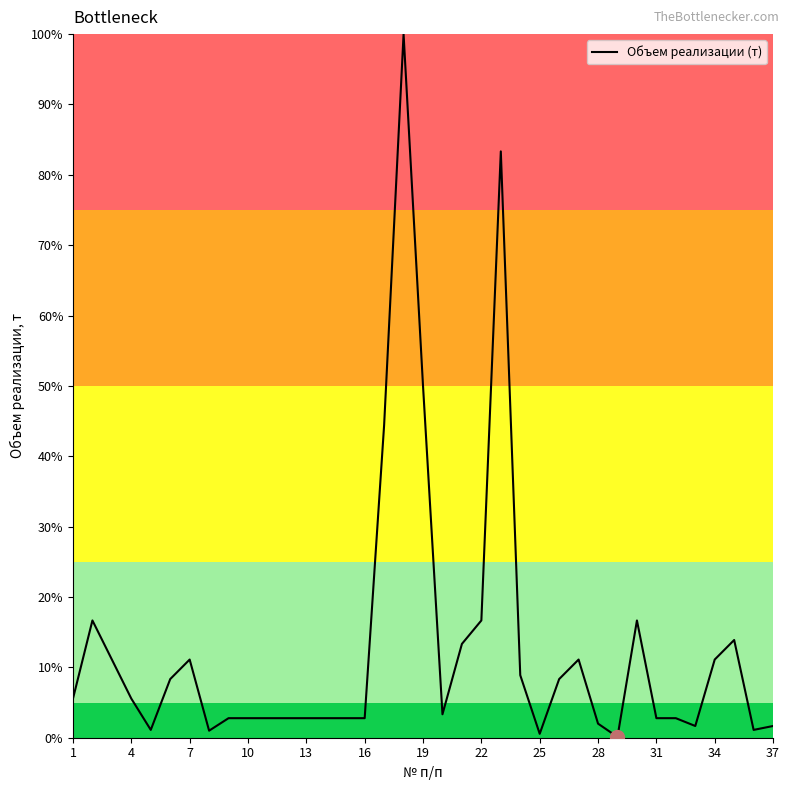

What is the difference between the maximum and minimum values?

99.9